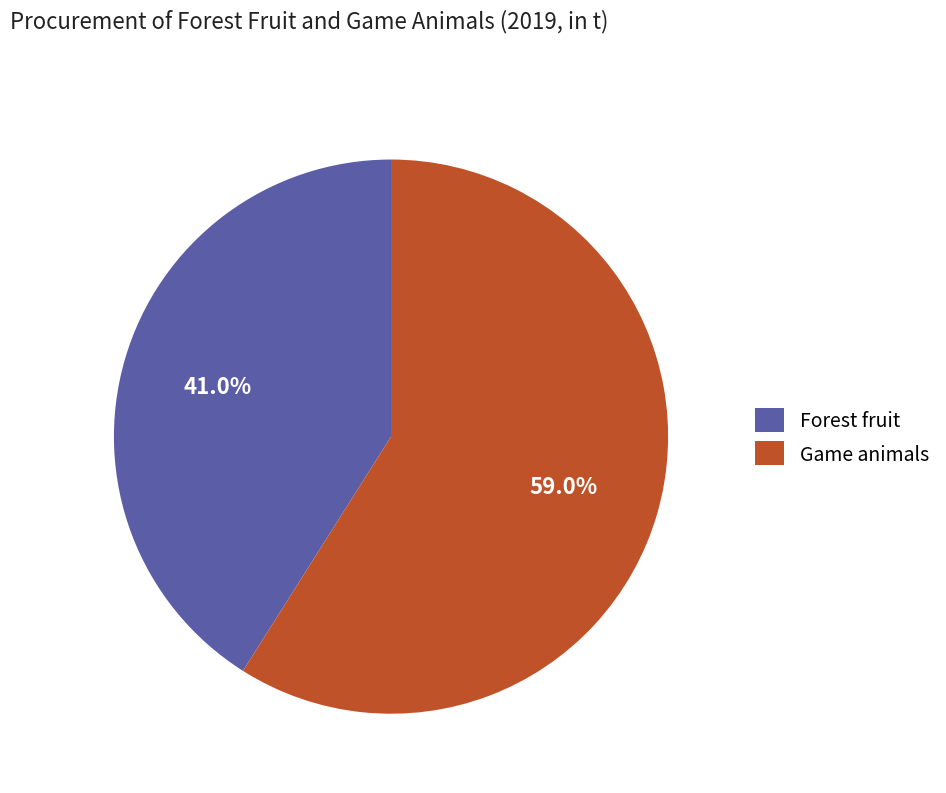

Combined, do Game animals and Forest fruit account for over 50%?

Yes